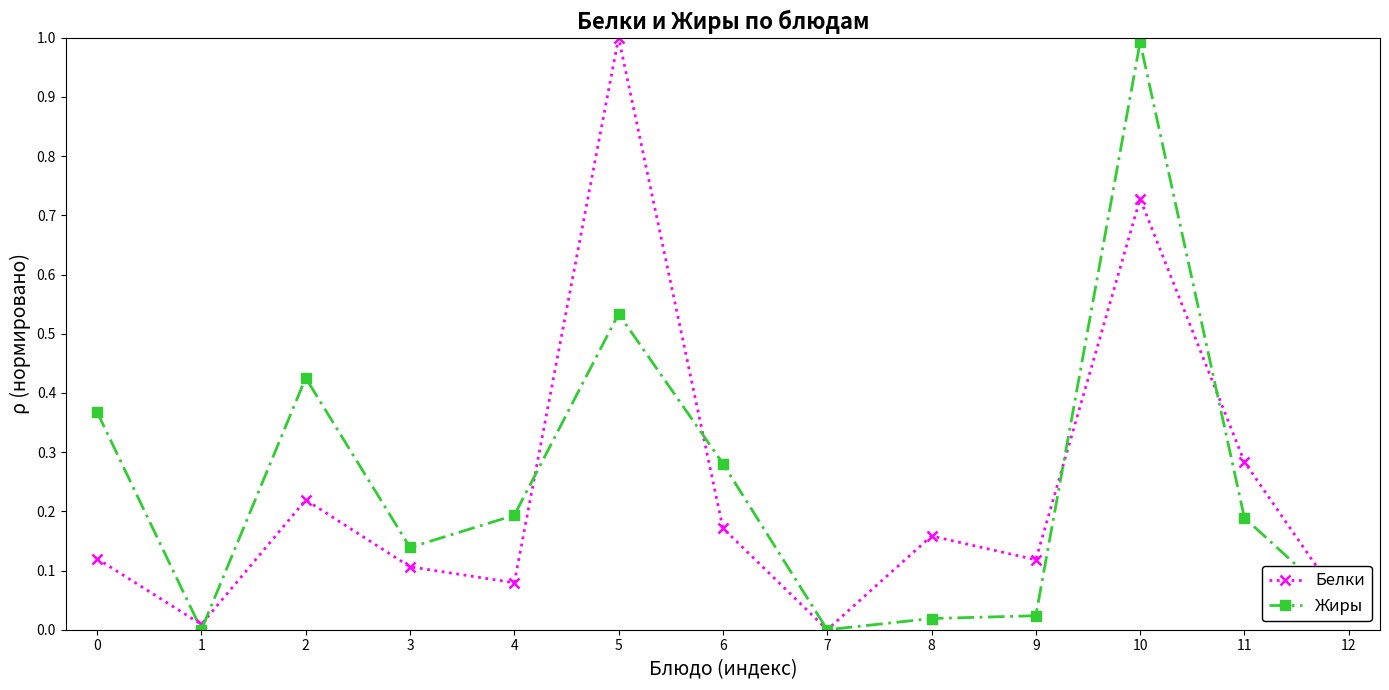

At 4, list the series in order from largest to smallest.

Жиры, Белки